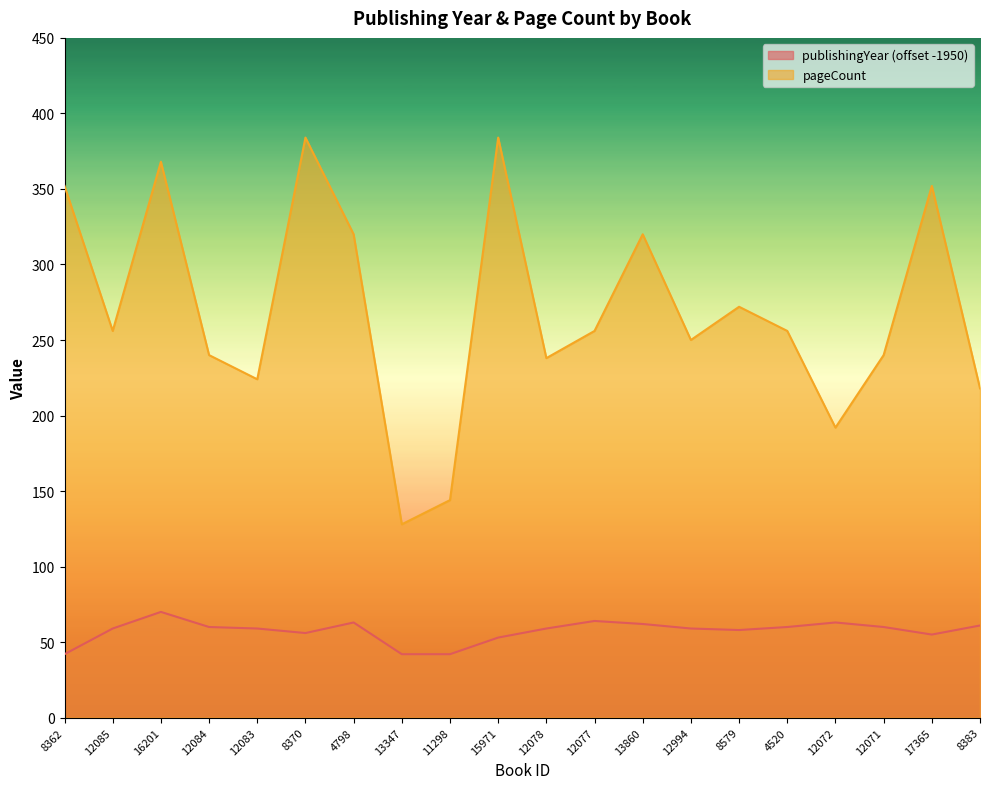

What is the sum of all publishingYear values?

1147